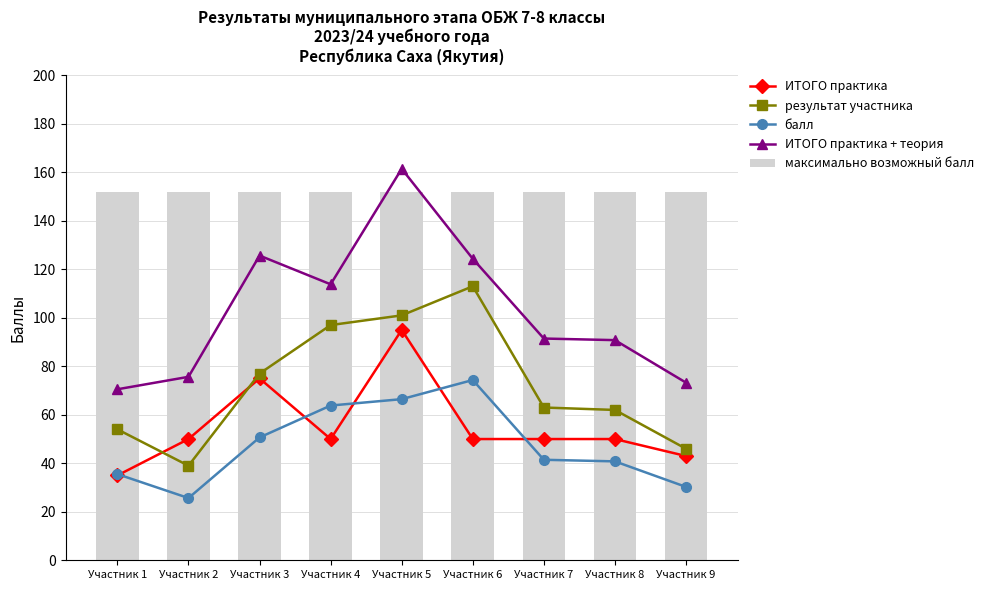

What is the average value of the ИТОГО практика series?

55.3